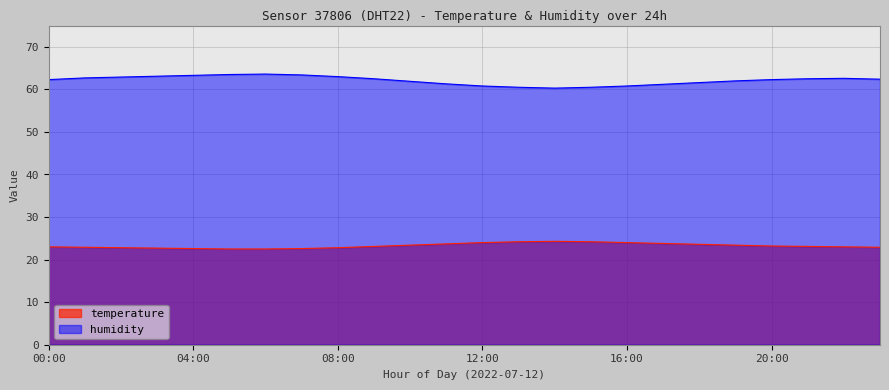

What is the average value of the temperature series?

23.3